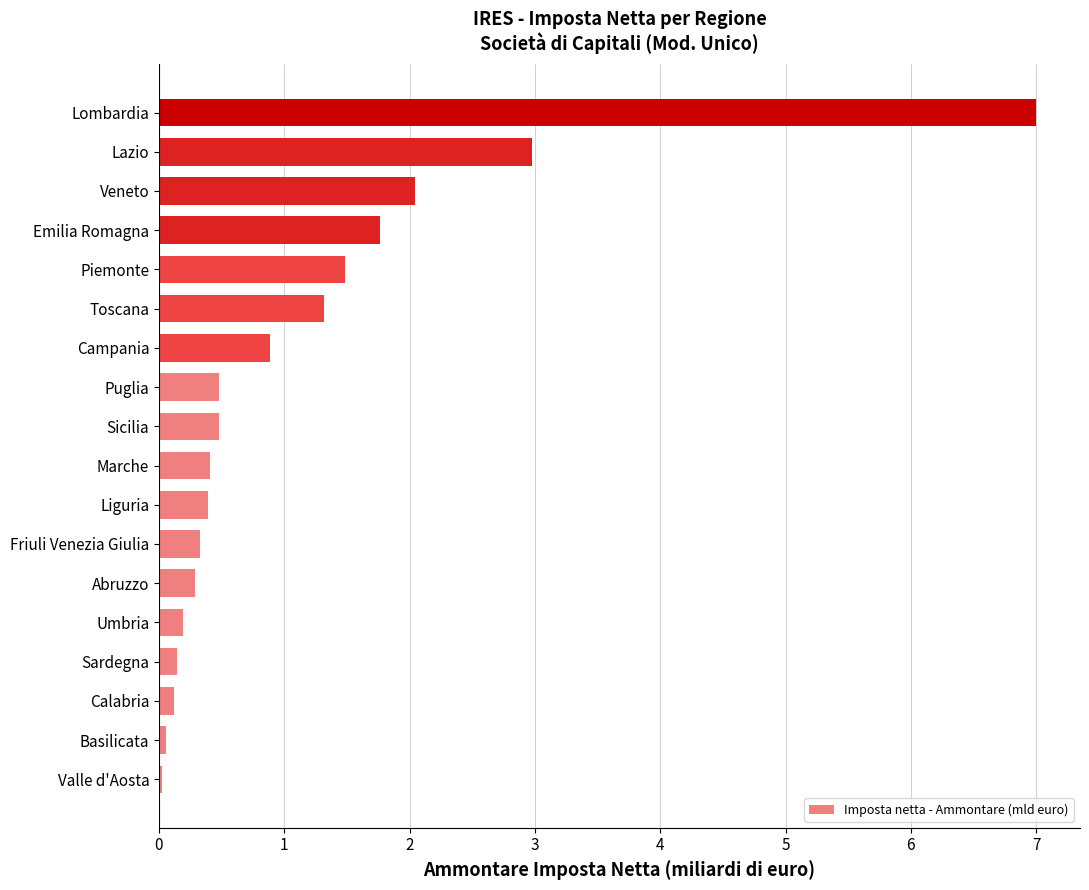

The chart shows a value of 2.3 at Toscana. True or false?

False